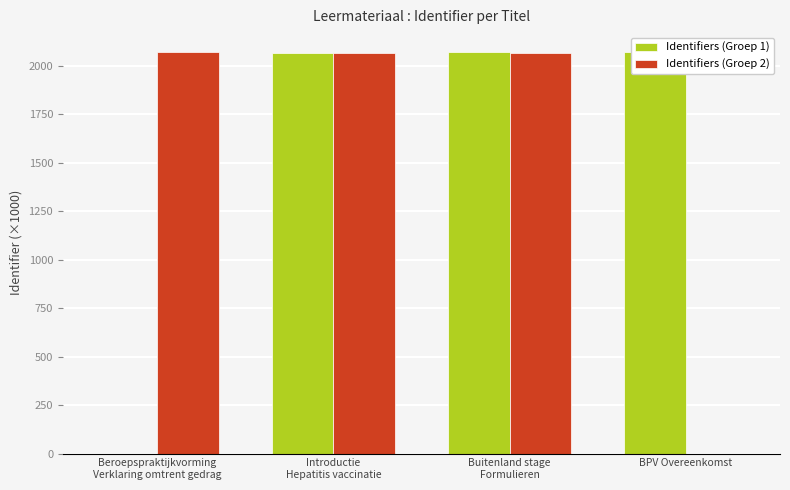

Reading right to left, extract all data points from this chart.

Identifiers (Groep 1): BPV Overeenkomst
=2069.2	Buitenland stage
Formulieren=2069.2	Introductie
Hepatitis vaccinatie=2065.5	Beroepspraktijkvorming
Verklaring omtrent gedrag=0.0
Identifiers (Groep 2): BPV Overeenkomst
=0.0	Buitenland stage
Formulieren=2065.5	Introductie
Hepatitis vaccinatie=2065.6	Beroepspraktijkvorming
Verklaring omtrent gedrag=2069.2